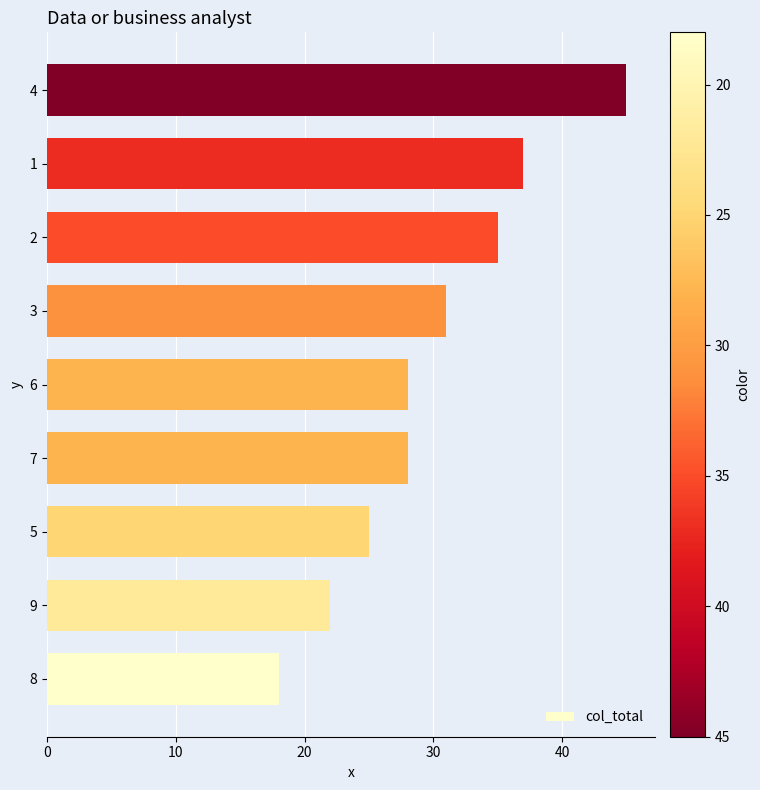

Reading bottom to top, transcribe all the data shown in this chart.

8=18	9=22	5=25	7=28	6=28	3=31	2=35	1=37	4=45